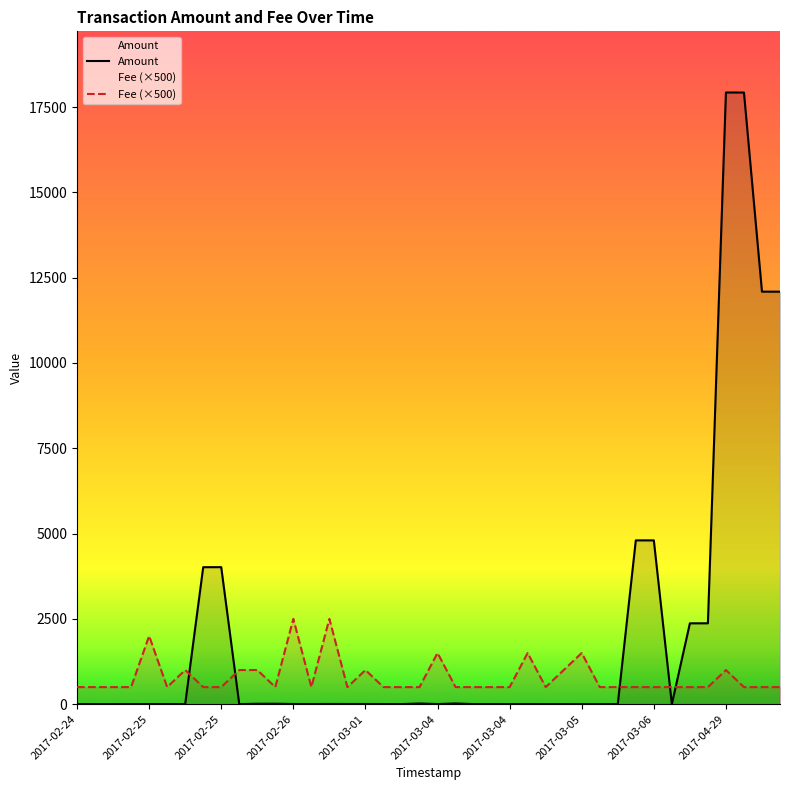

True or false: Fee (×500) and Amount intersect in this chart.

True